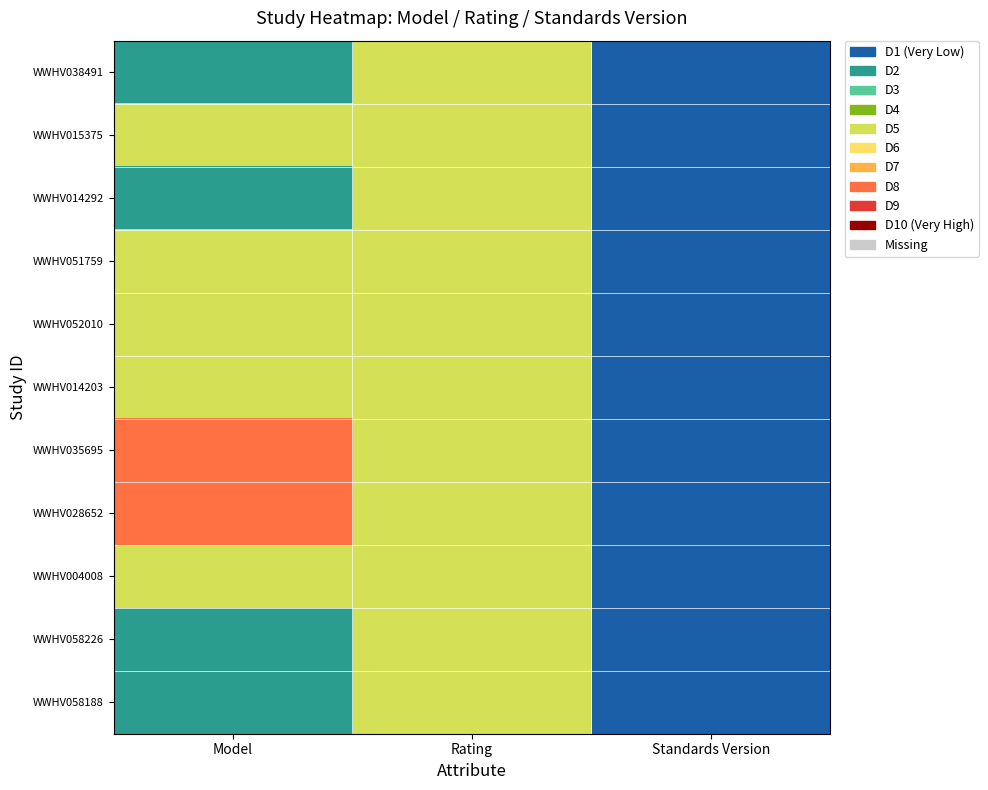

Reading right to left, extract all data points from this chart.

WWHV038491: Standards Version=1	Rating=5	Model=2
WWHV015375: Standards Version=1	Rating=5	Model=5
WWHV014292: Standards Version=1	Rating=5	Model=2
WWHV051759: Standards Version=1	Rating=5	Model=5
WWHV052010: Standards Version=1	Rating=5	Model=5
WWHV014203: Standards Version=1	Rating=5	Model=5
WWHV035695: Standards Version=1	Rating=5	Model=8
WWHV028652: Standards Version=1	Rating=5	Model=8
WWHV004008: Standards Version=1	Rating=5	Model=5
WWHV058226: Standards Version=1	Rating=5	Model=2
WWHV058188: Standards Version=1	Rating=5	Model=2